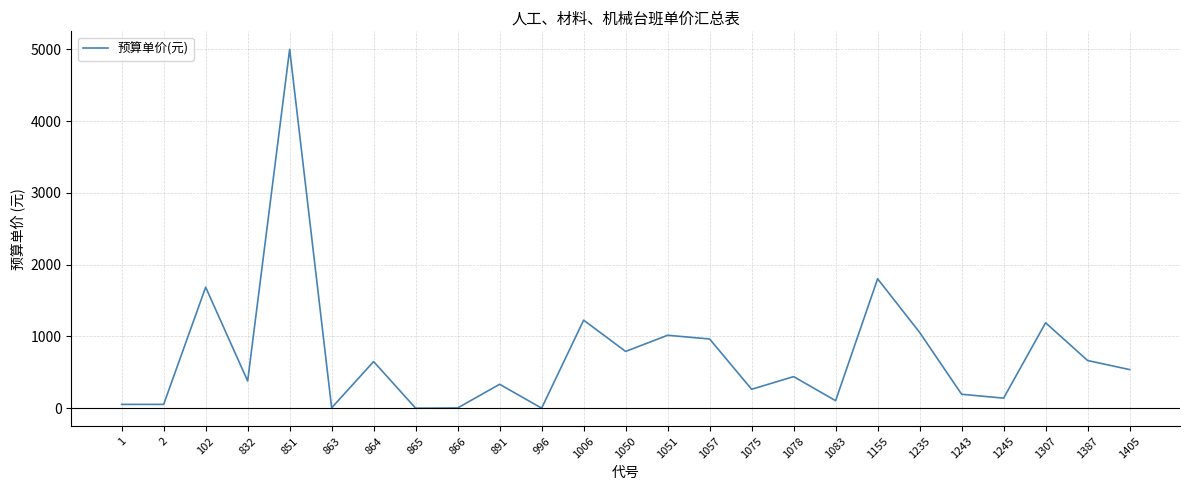

What is the ratio of the value at 851 to the value at 863?

833.3